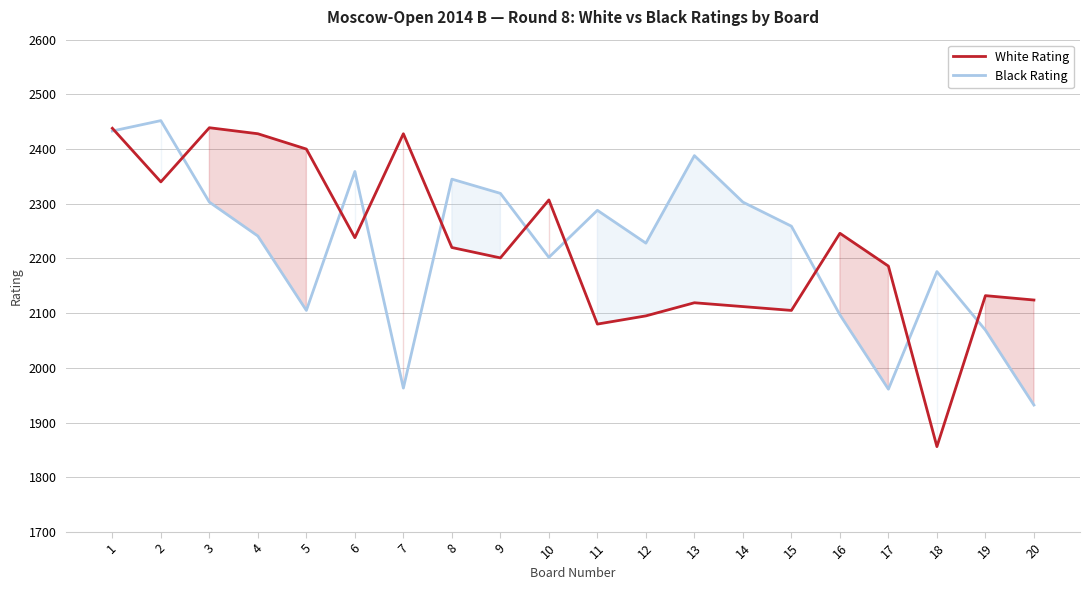

After their last crossing, which series has the higher values: White Rating or Black Rating?

White Rating